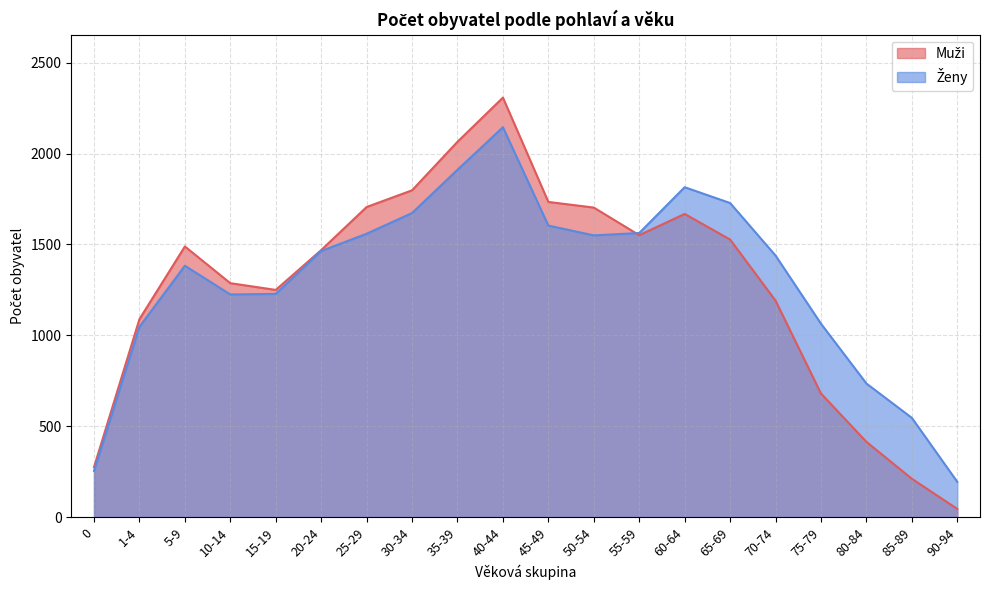

At how many categories does at least one series exceed 1068?

15